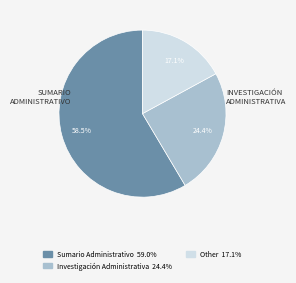

Rank the categories by value from lowest to highest.

Other, Investigación Administrativa, Sumario Administrativo